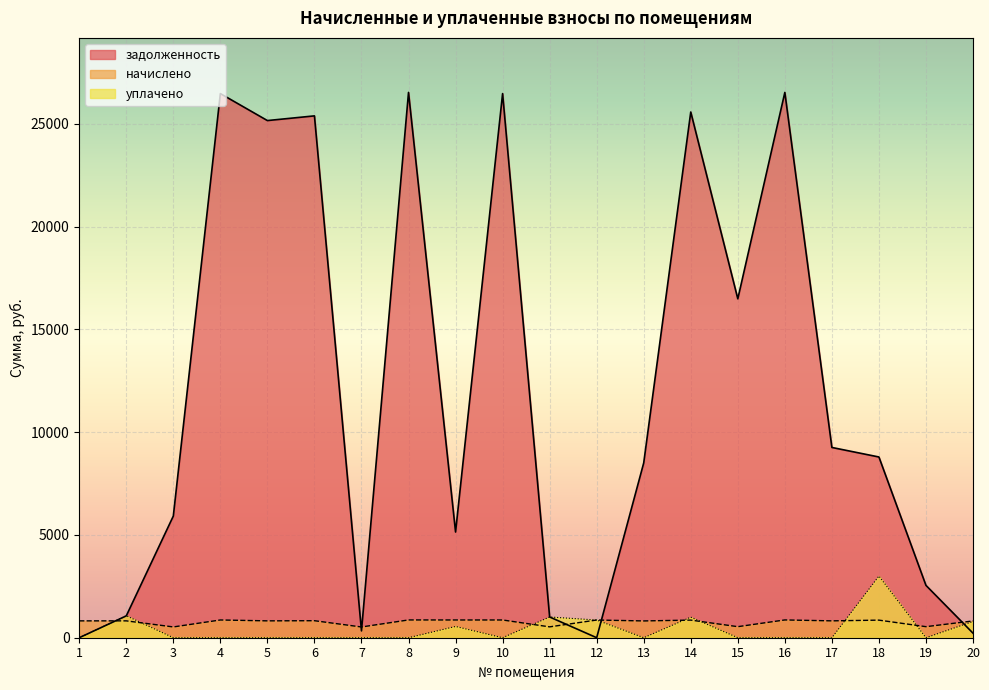

Which has a higher value, 19 or 14?

14